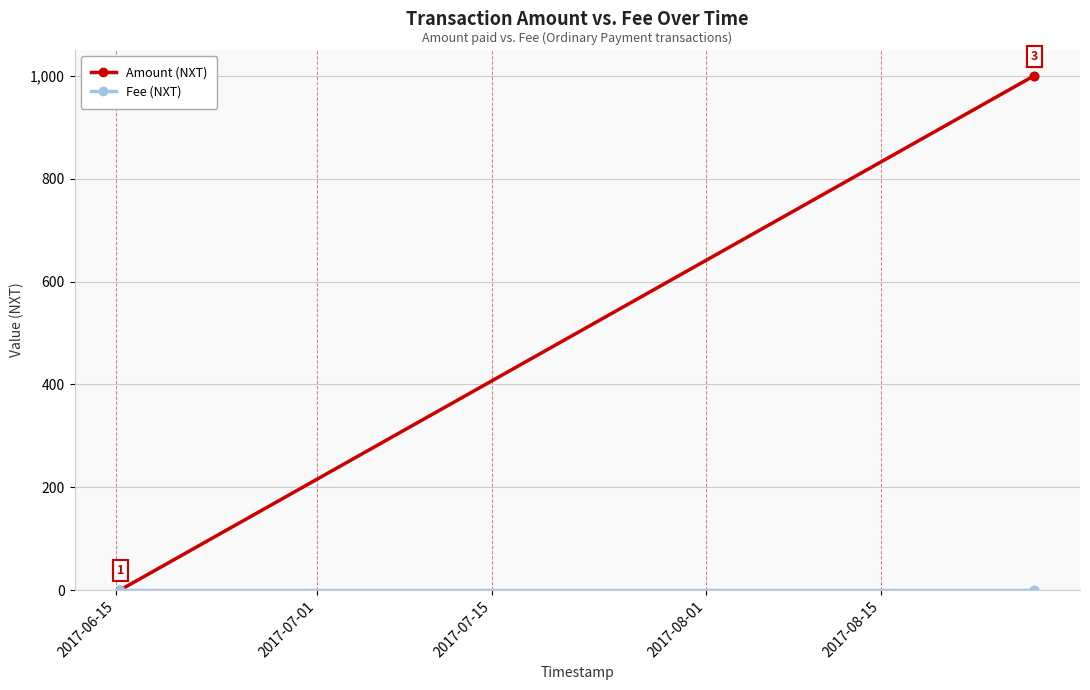

What is the maximum value shown in the chart?

1000